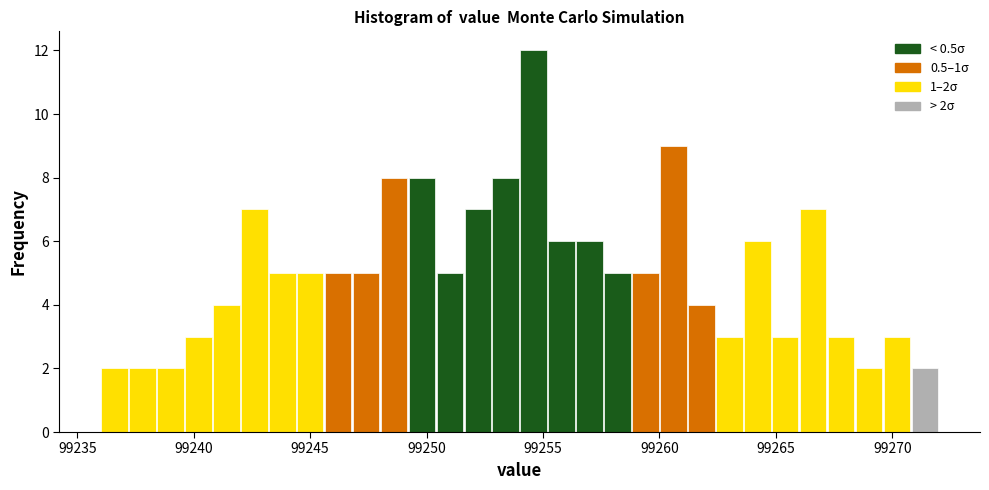

Read against the x-axis, roughly where is the centre of the tallest bar?

99254.5